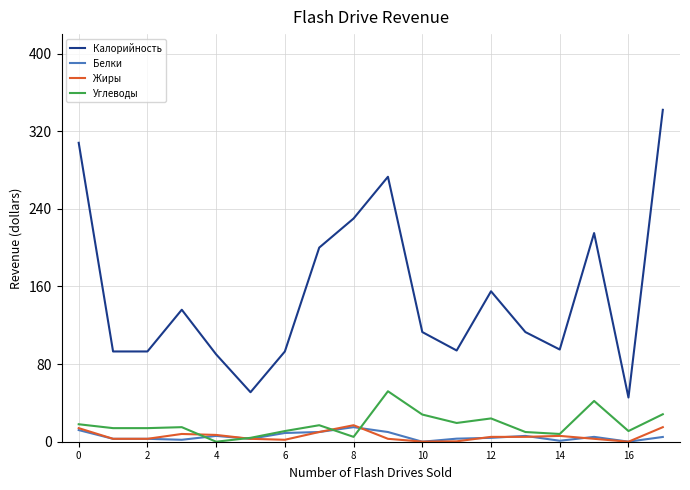

Which series has the largest range (max minus min)?

Калорийность